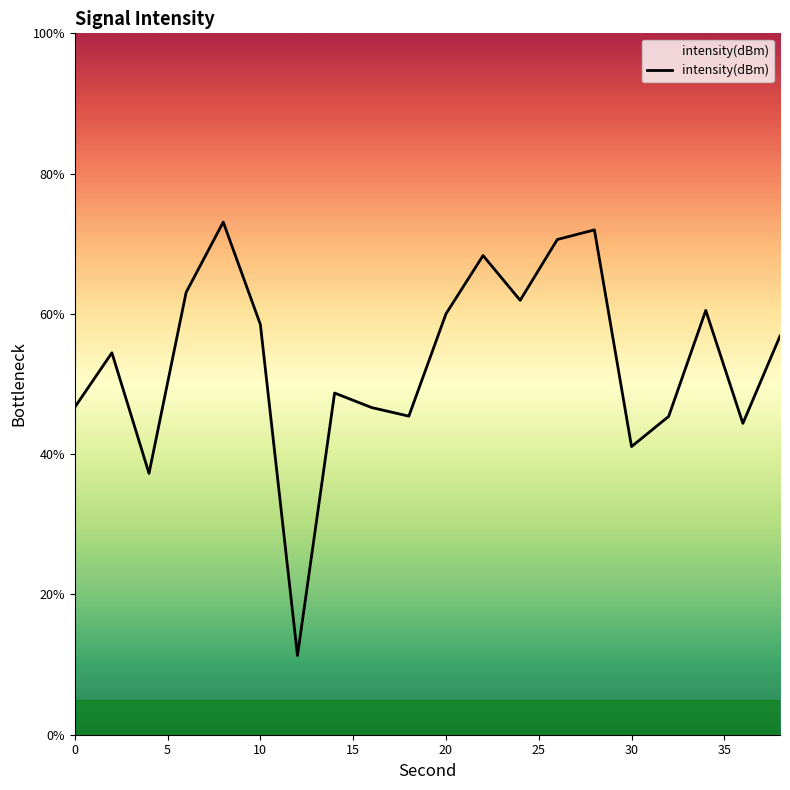

What is the maximum value shown in the chart?

73.1